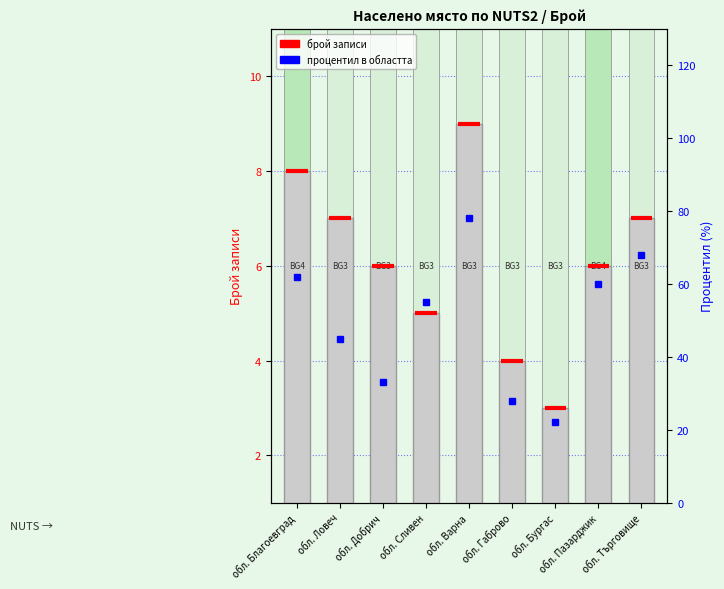

What is the change in value from обл. Сливен to обл. Пазарджик?

+1